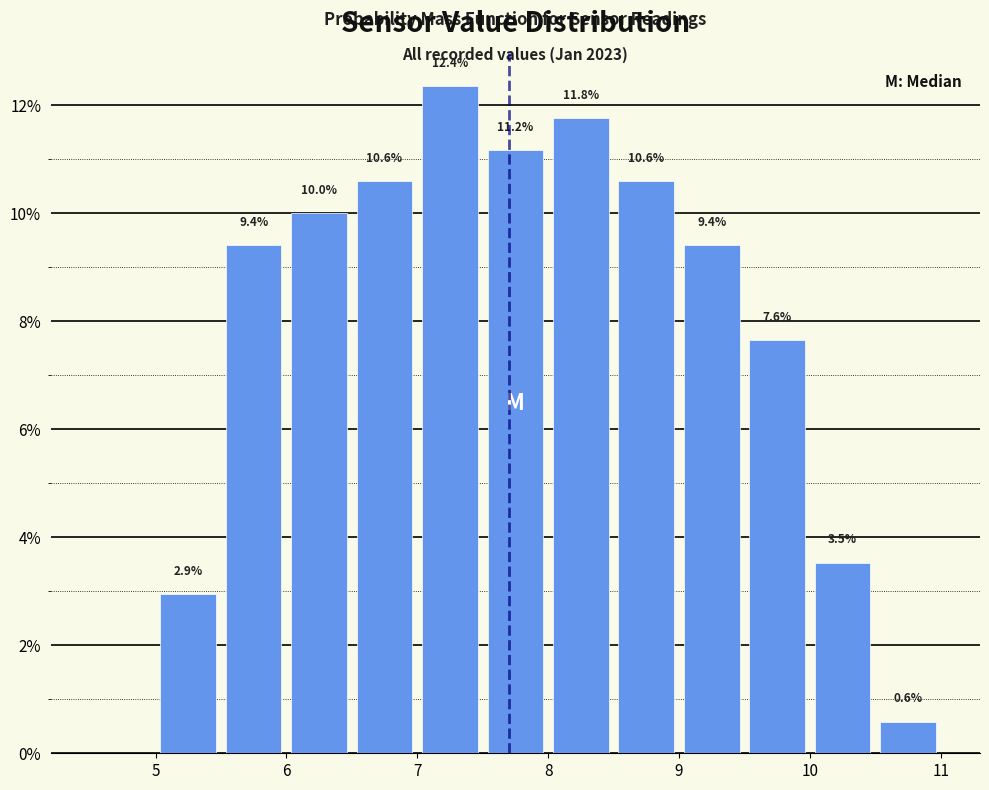

Over which range of the x-axis is the bar tallest?

7.0 to 7.5